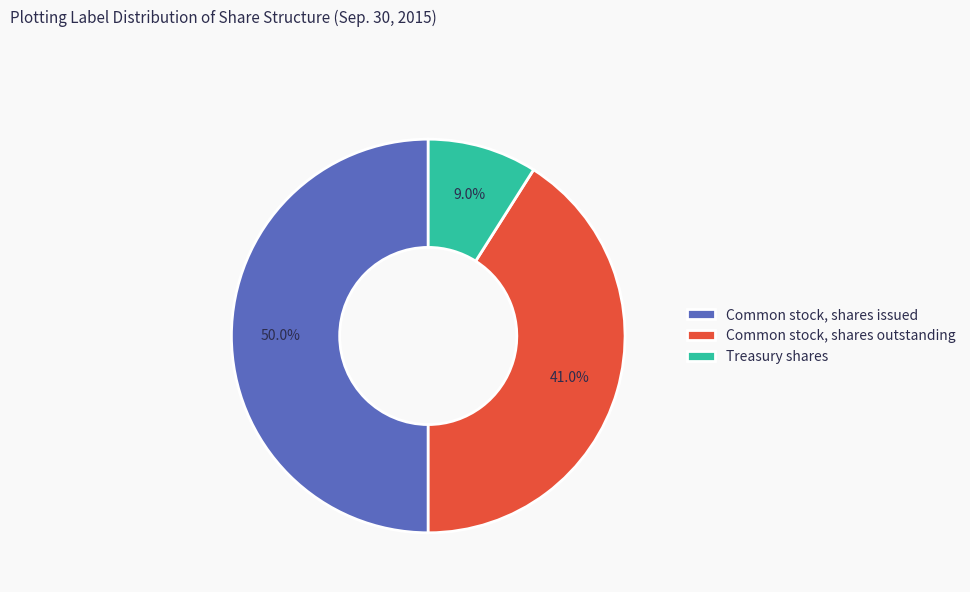

What percentage is NOT represented by Common stock, shares outstanding?

59.0%